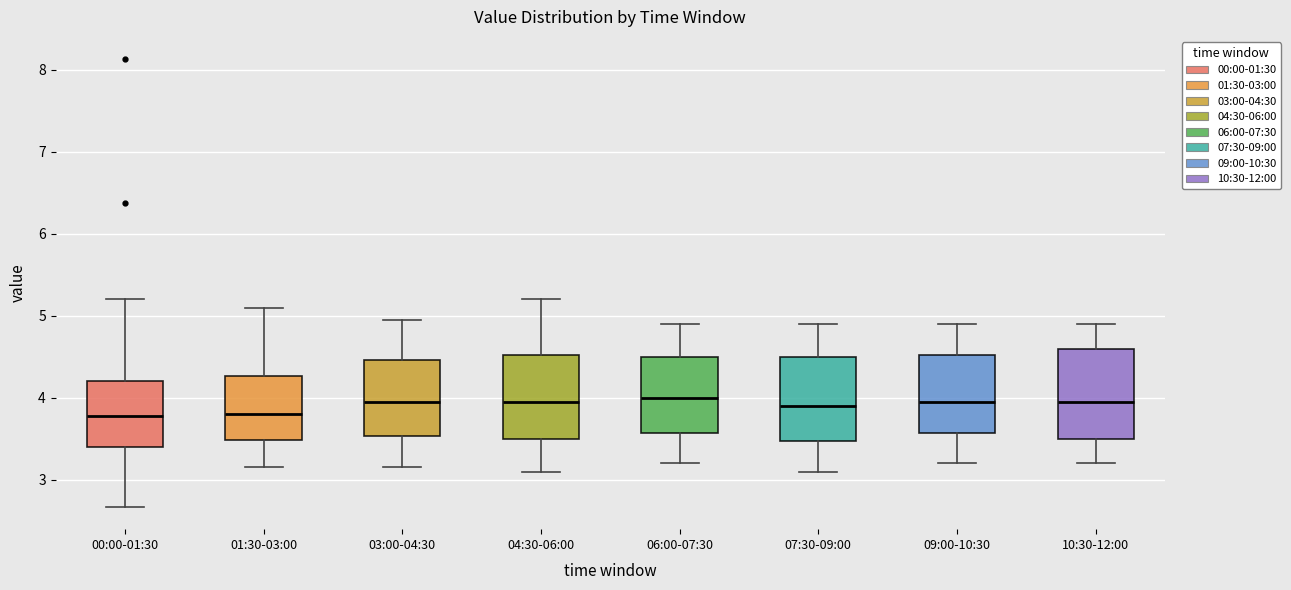

Where does the median line of the box for 06:00-07:30 sit on the y-axis? The values are not printed on the chart, so give them approximately, as read against the axis.

4.0